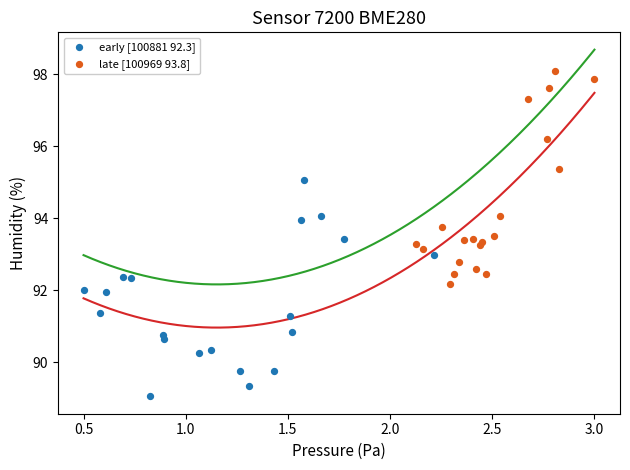

Which series contains the lowest Y value?

early [100881 92.3]